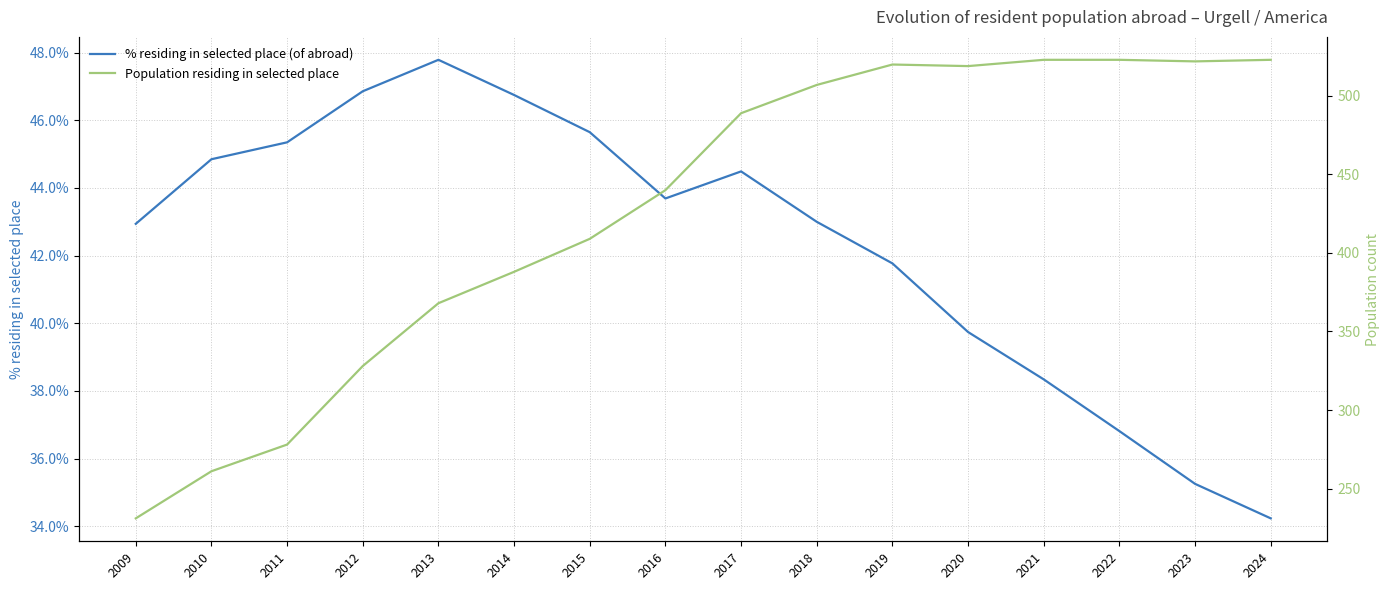

At which category does Population residing in selected place reach its first local peak?

2019